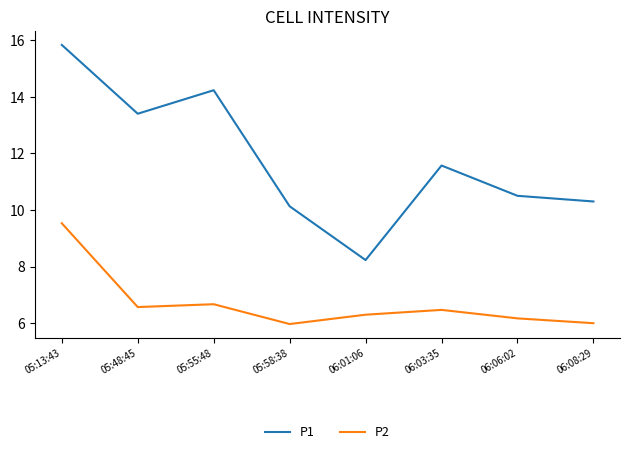

True or false: P2 and P1 cross at least once.

False